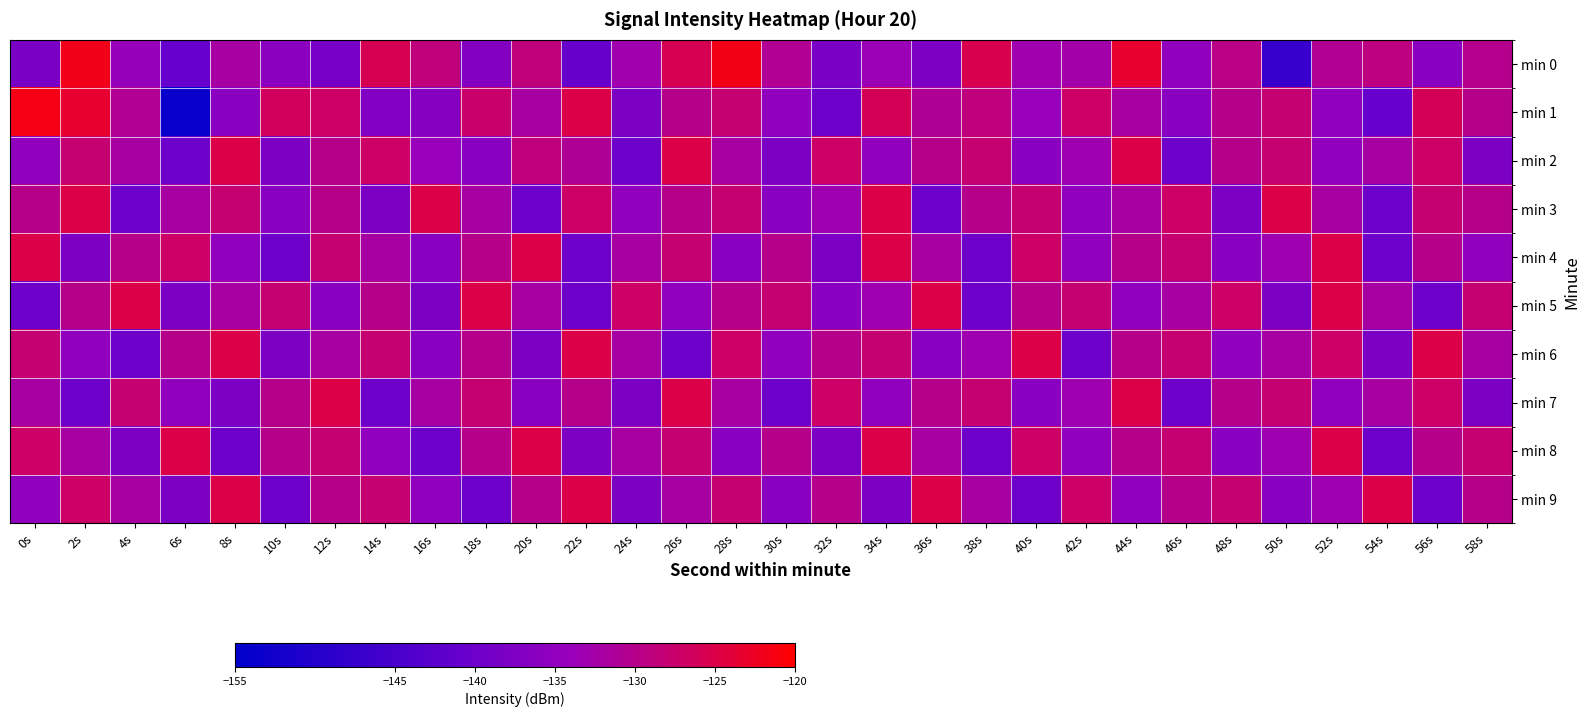

What is the minimum value shown in the chart?

-153.6